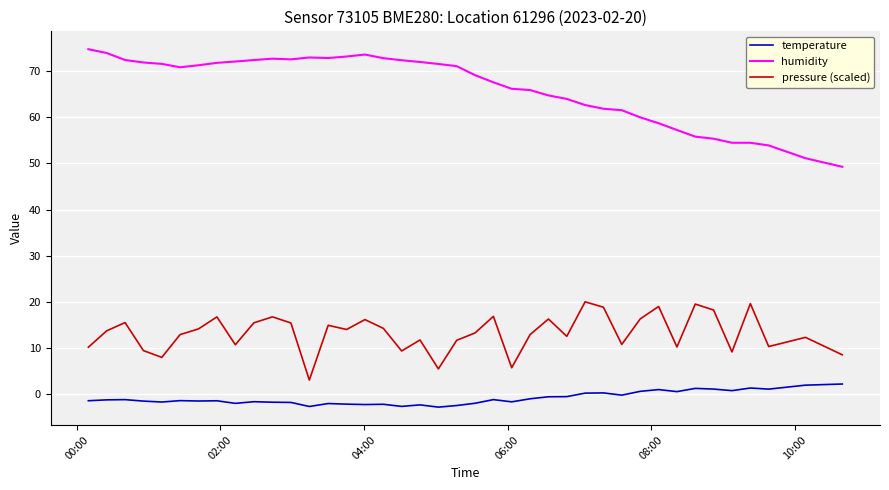

True or false: pressure (scaled) and humidity intersect in this chart.

False